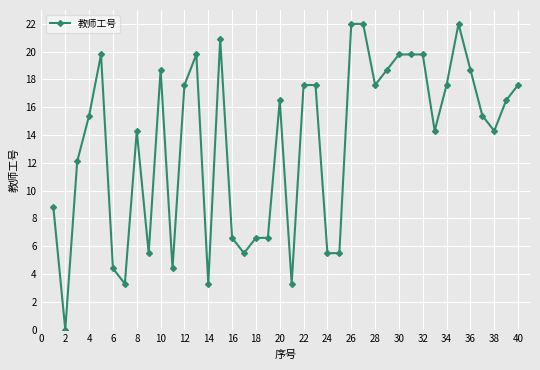

What is the difference between the maximum and second lowest values?

18.7